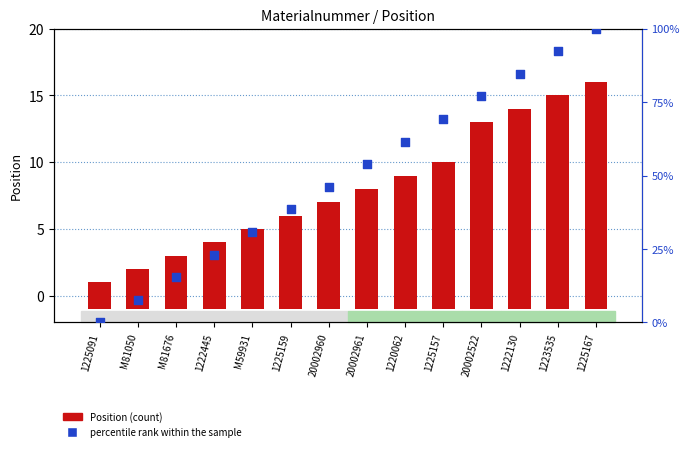

What are all the series names shown in the legend?

Position, percentile rank within the sample